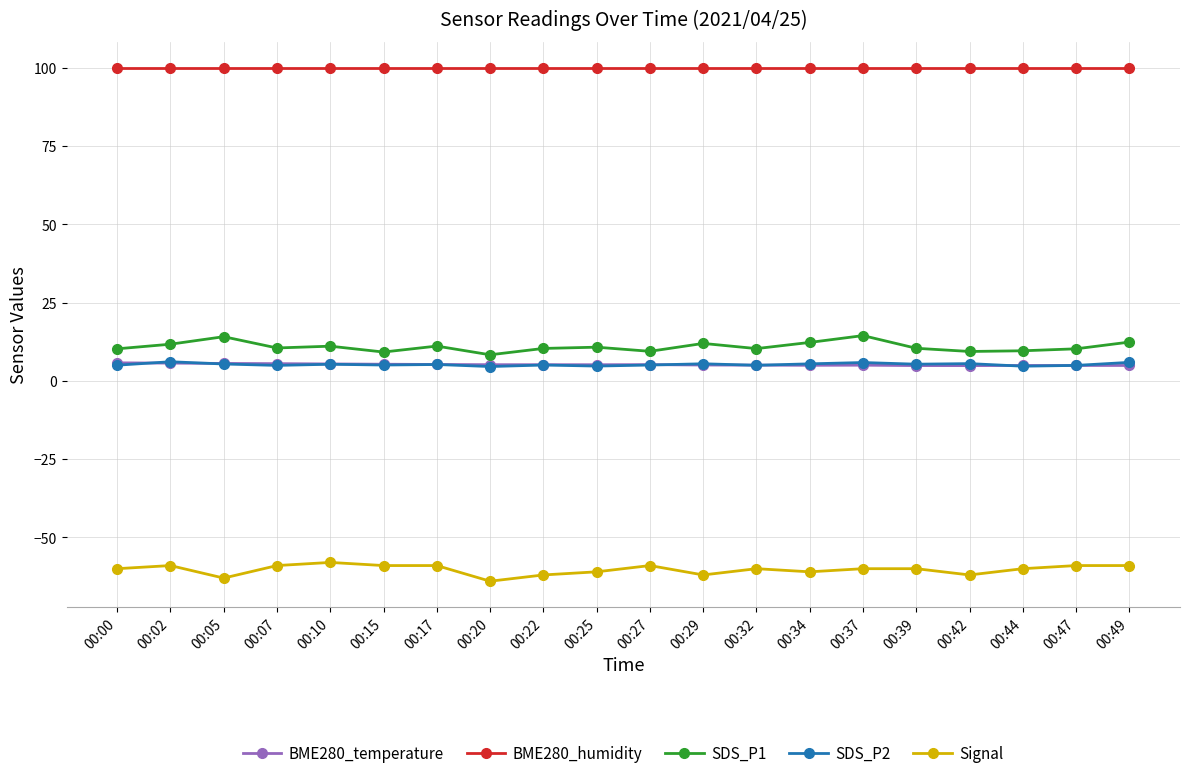

What is the total value across all series at 00:32?

60.3